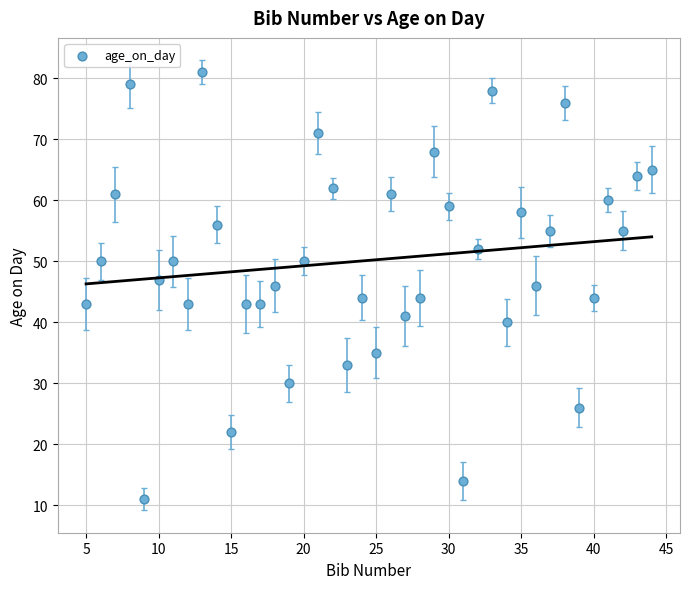

What is the range of X values (max minus min)?

39